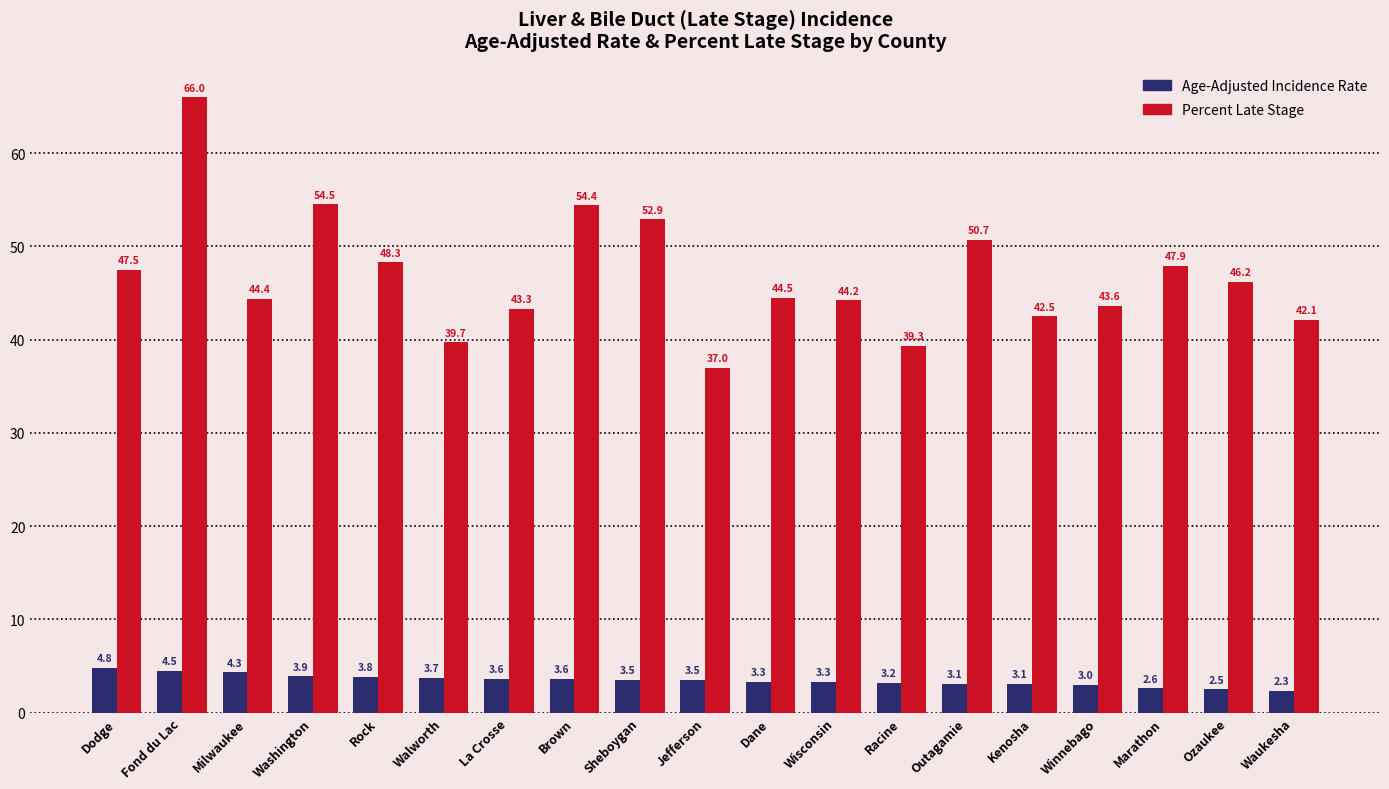

Read the Percent Late Stage value at Waukesha.

42.1